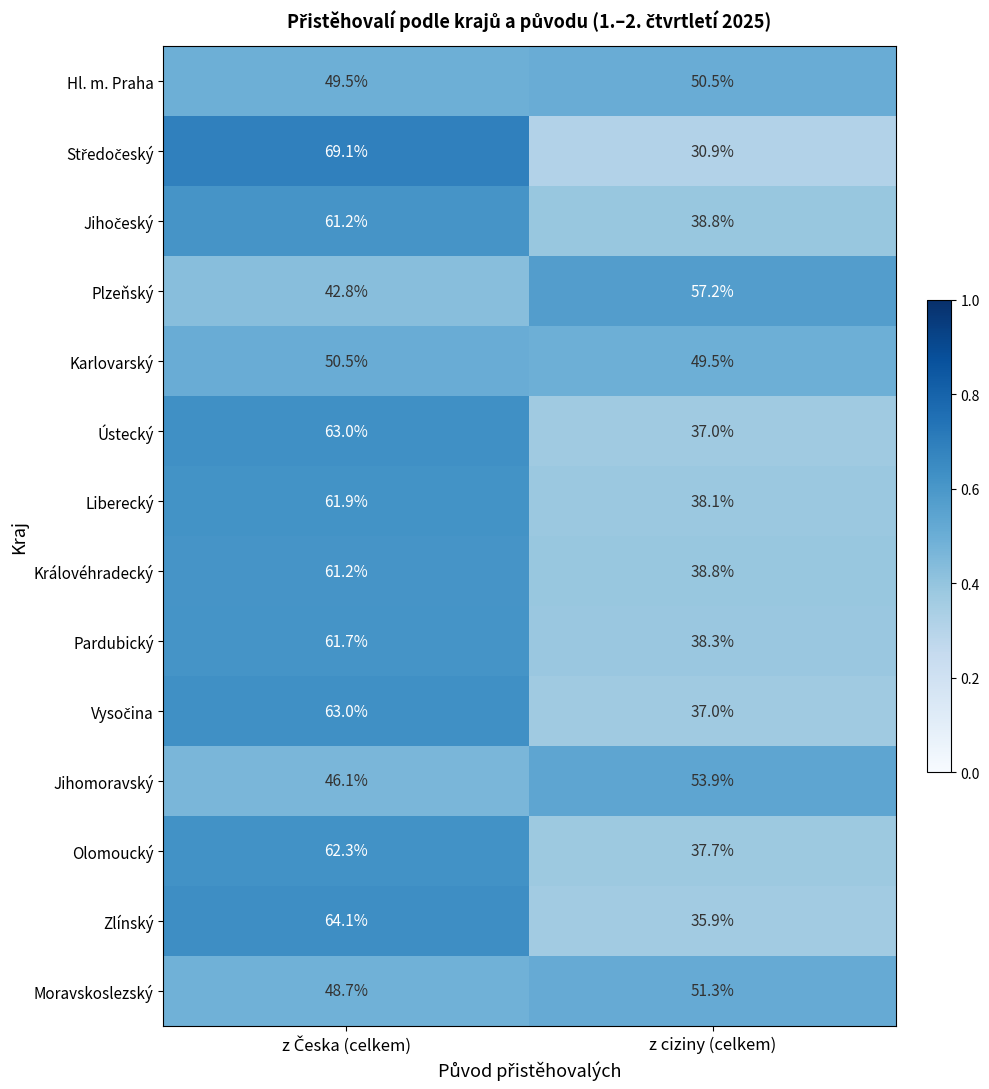

What is the average value of the Plzeňský series?

50.0